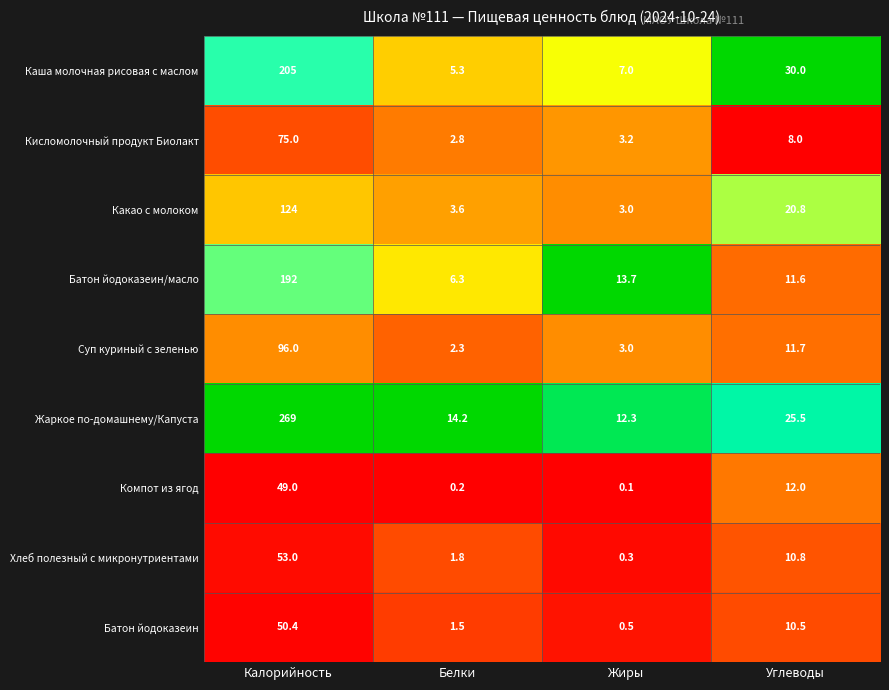

What is the total value across all series at Калорийность?

1113.4